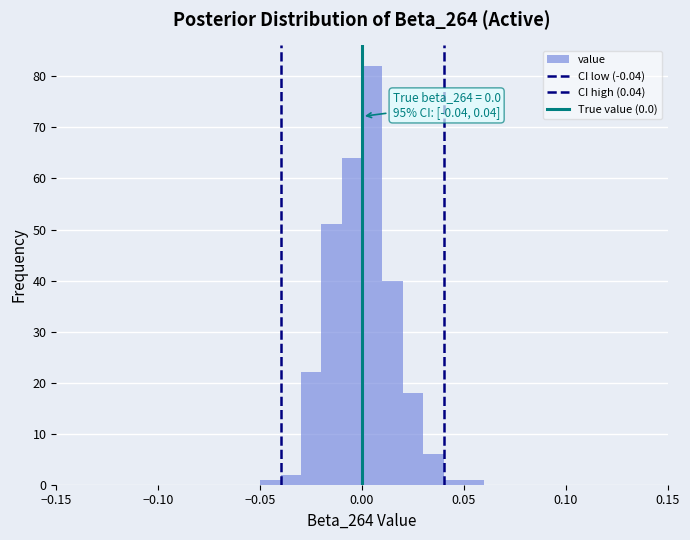

Read against the x-axis, roughly where is the centre of the tallest bar?

0.005